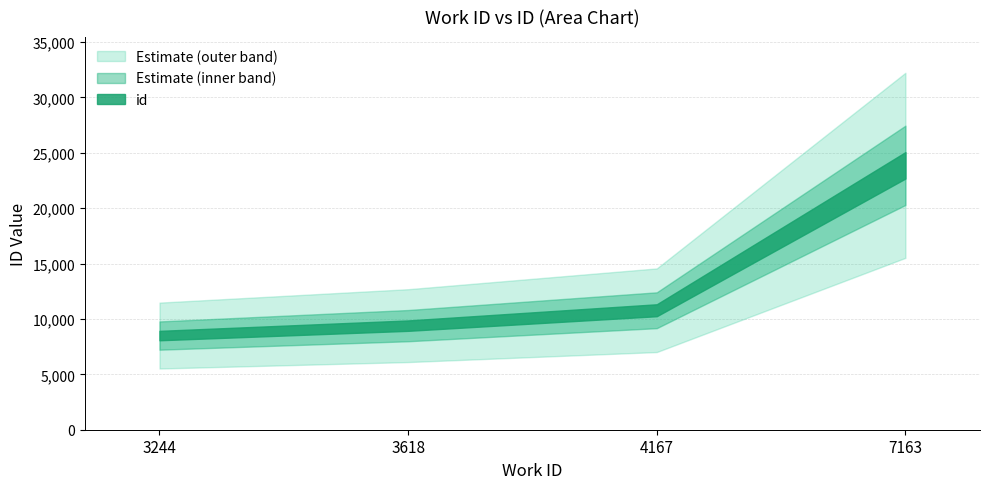

Reading left to right, extract all data points from this chart.

3244=8498	3618=9394	4167=10783	7163=23863